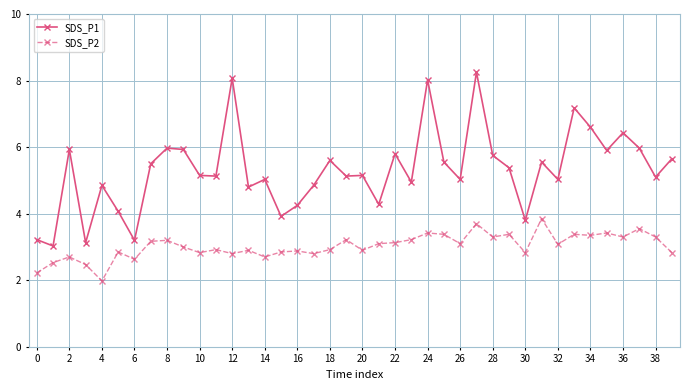

Rank the series by their average value, from highest to lowest.

SDS_P1, SDS_P2